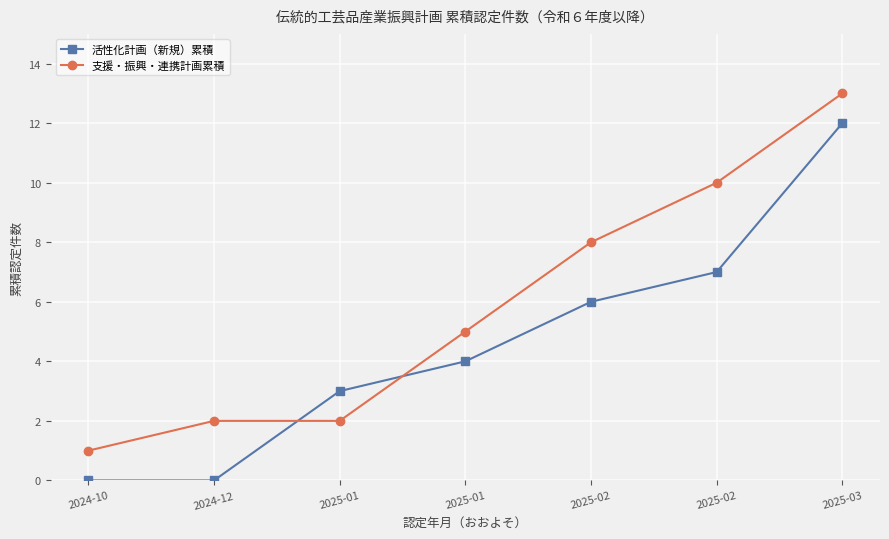

Which series has the largest total across all categories?

支援・振興・連携計画累積